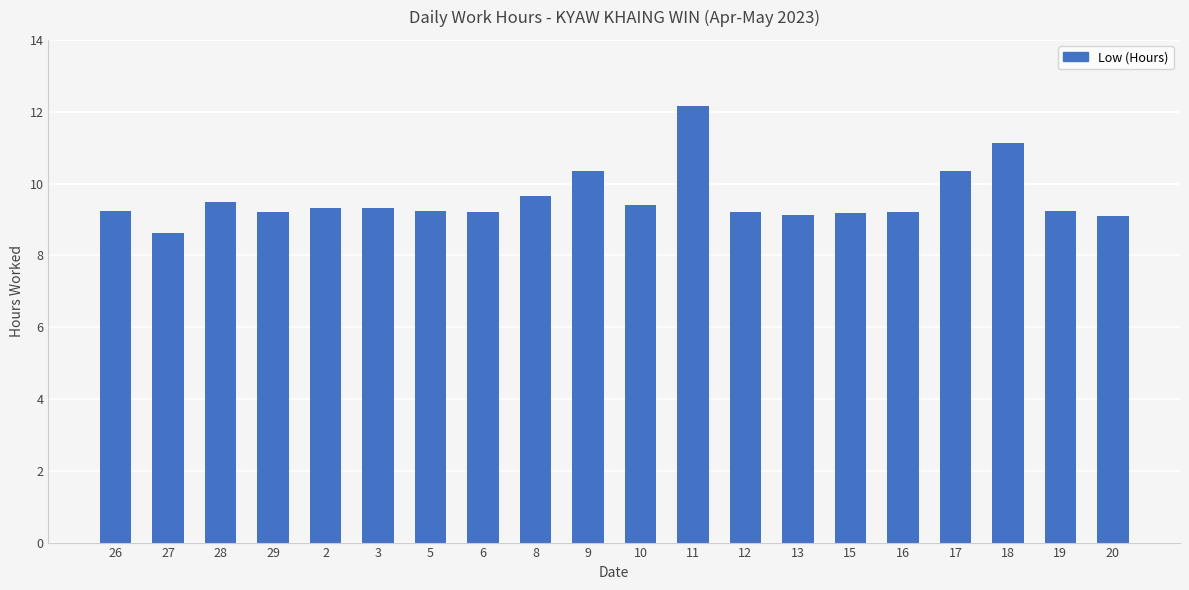

How many values exceed 9?

19